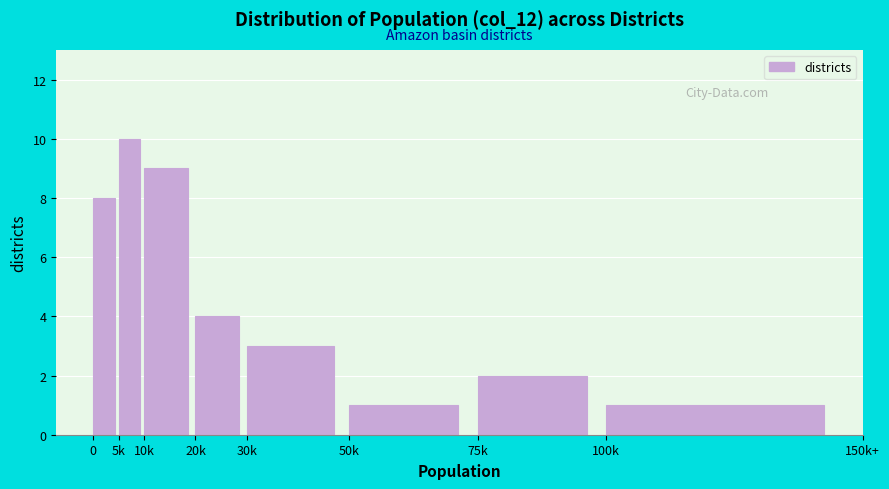

Reading left to right, transcribe all the data shown in this chart.

0=8	5k=10	10k=9	20k=4	30k=3	50k=1	75k=2	100k=1